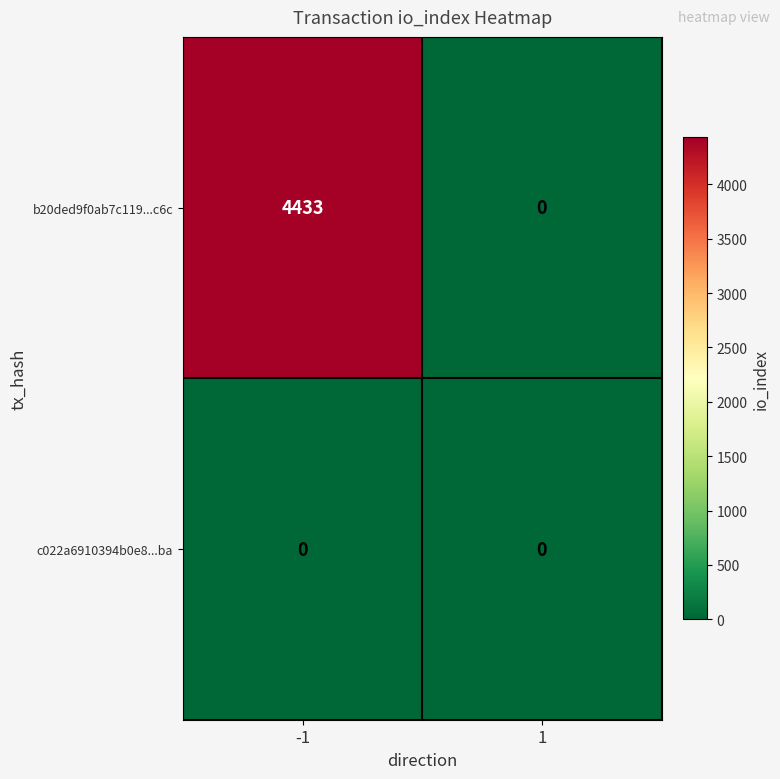

At how many categories does at least one series exceed 3221?

1